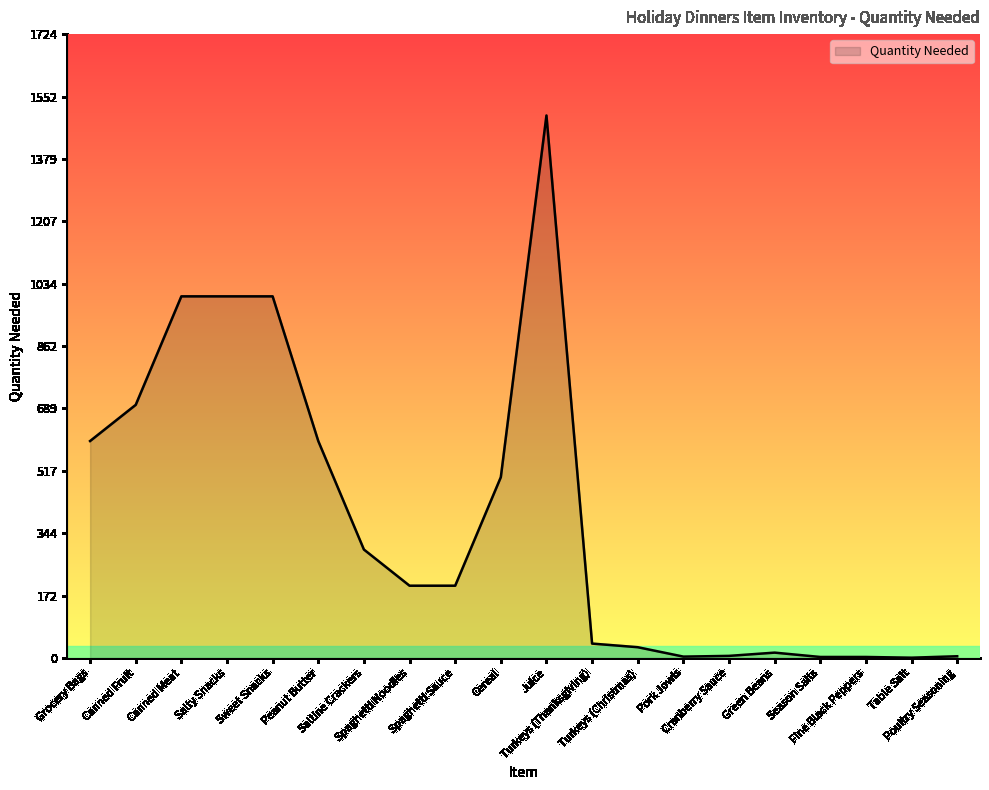

What is the difference between the maximum and minimum values?

1499